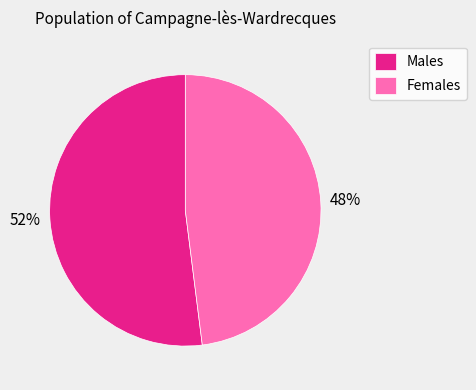

To the nearest percent, what portion does Males represent?

52%